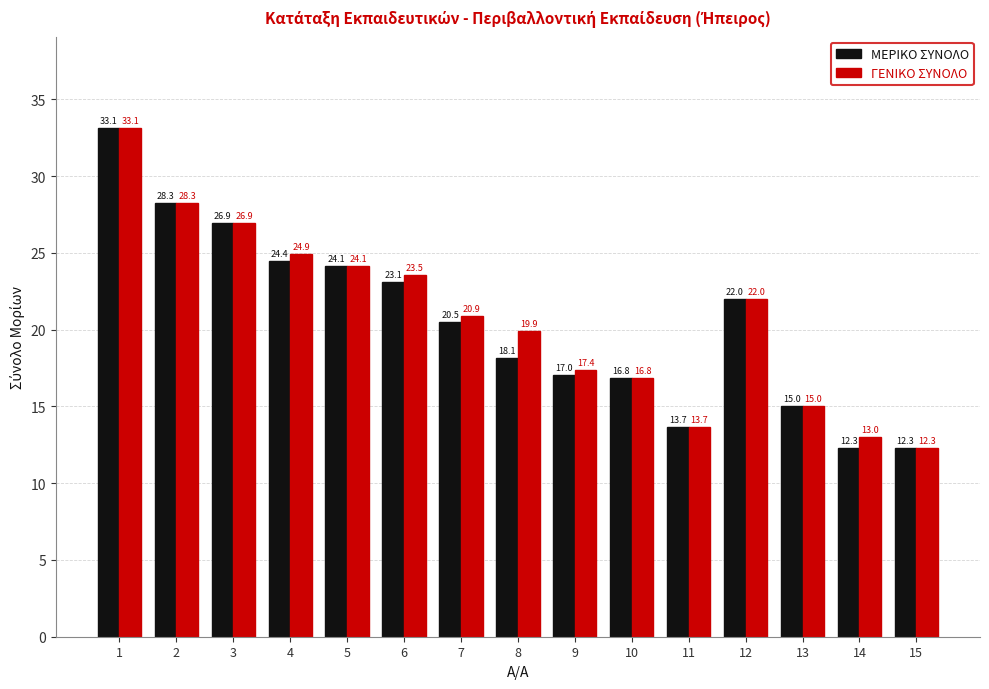

At which label does ΓΕΝΙΚΟ ΣΥΝΟΛΟ first exceed 20?

1